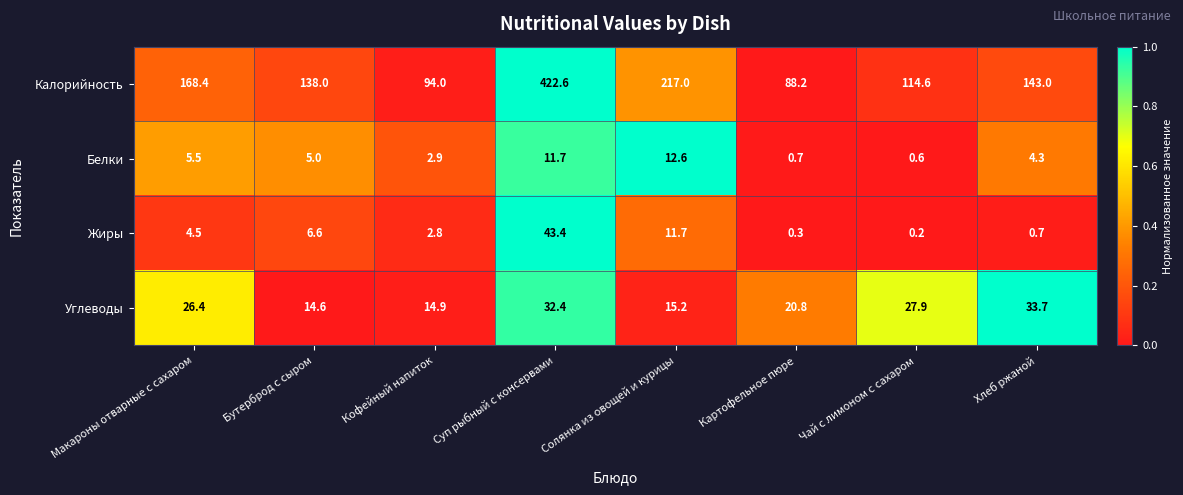

List the labels in order of Углеводы value, smallest first.

Бутерброд с сыром, Кофейный напиток, Солянка из овощей и курицы, Картофельное пюре, Макароны отварные с сахаром, Чай с лимоном с сахаром, Суп рыбный с консервами, Хлеб ржаной